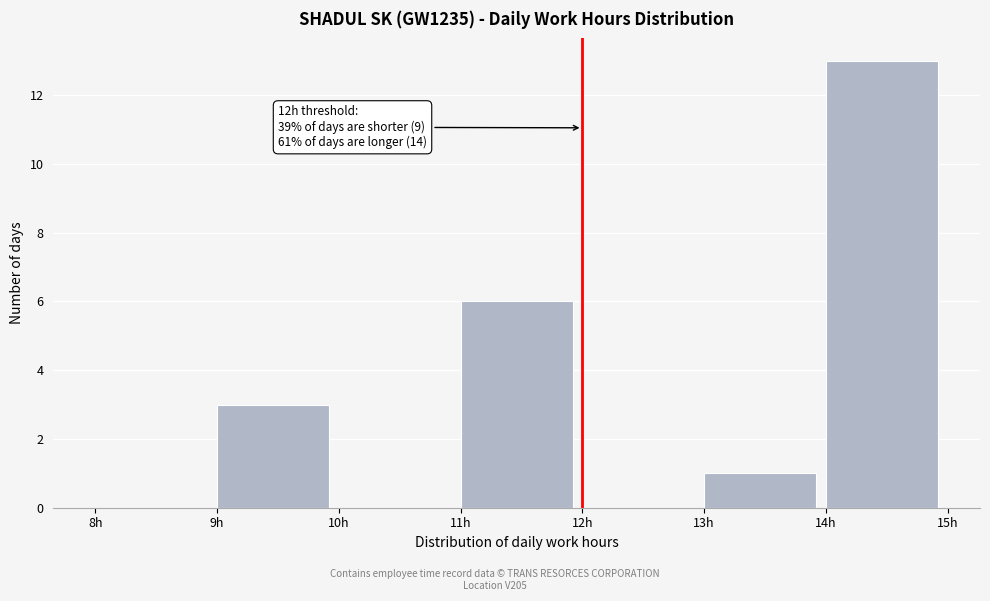

Which range on the x-axis has the tallest bar?

14 to 15